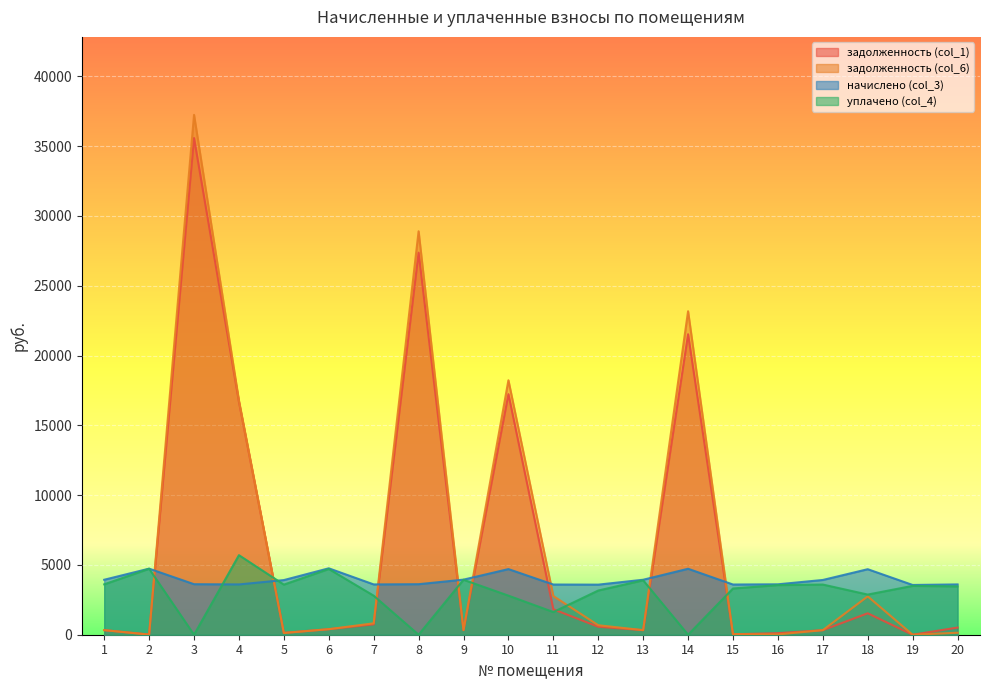

Does the chart display data point markers on the line(s)?

No